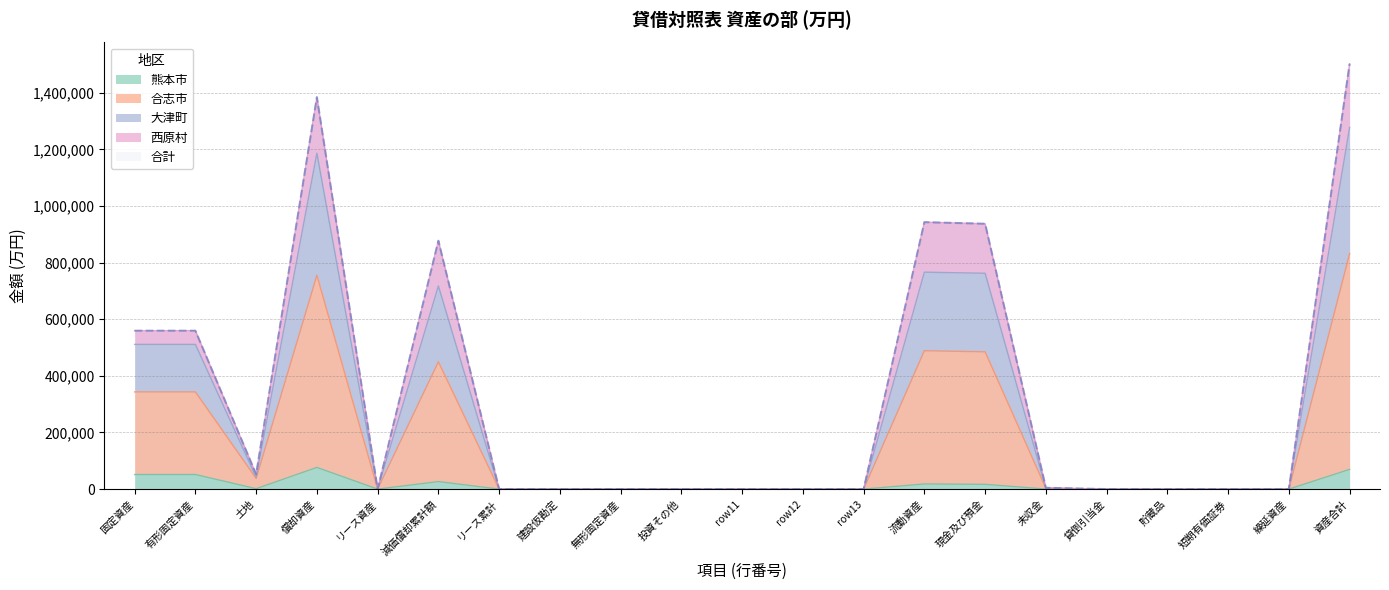

True or false: 大津町 has a value of 8239 at 未収金.

False